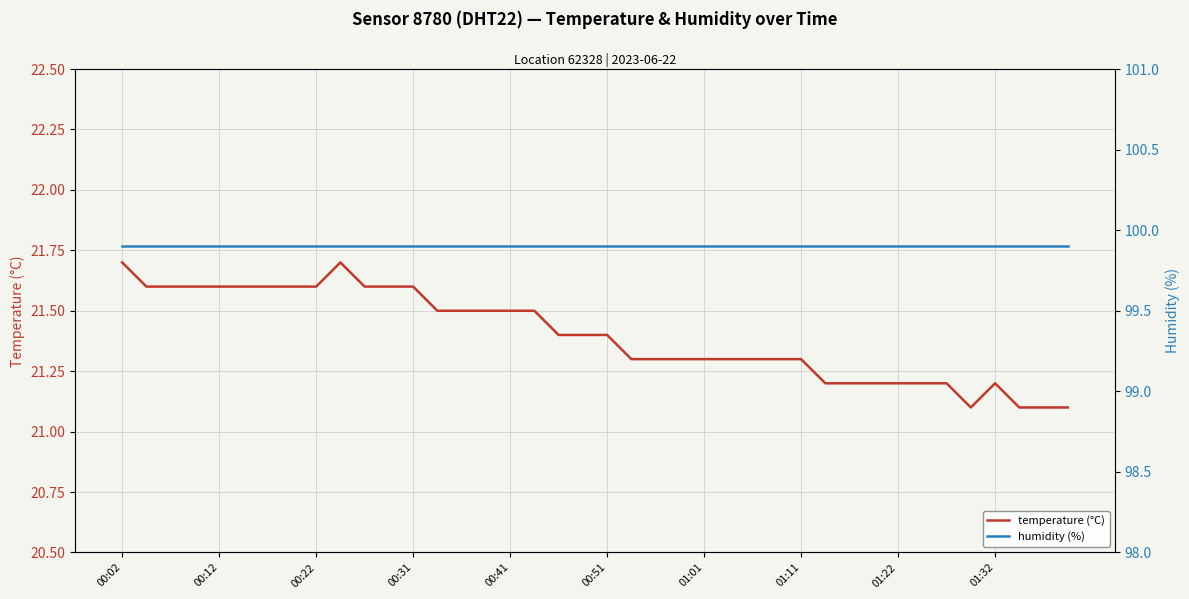

The value of temperature (°C) at 01:22 is 21.2. True or false?

True